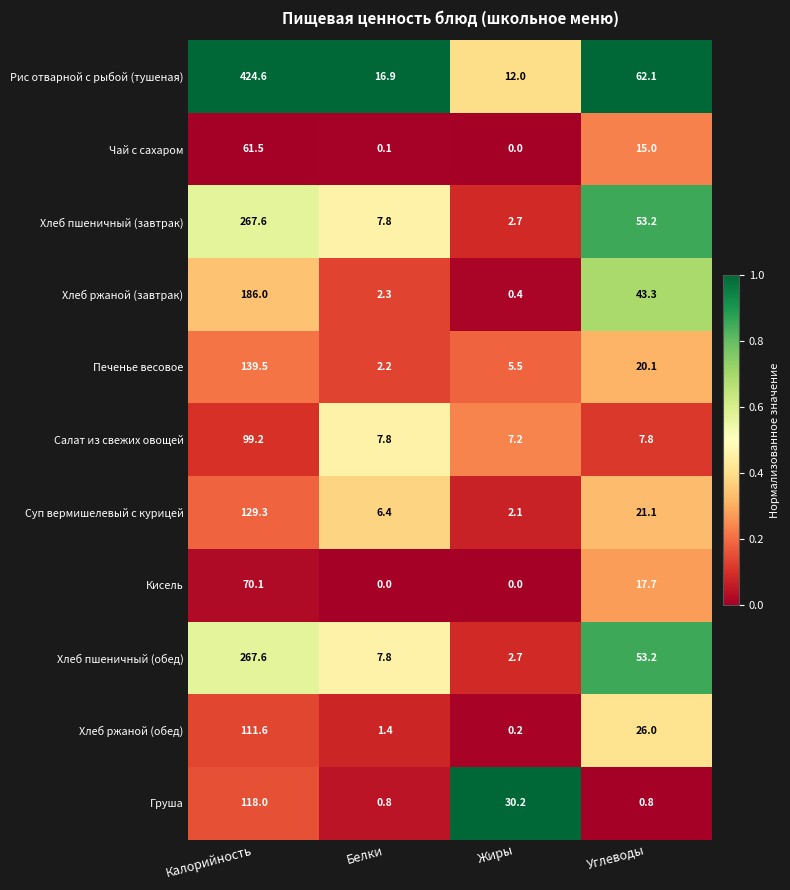

Which category has the highest value across all series?

Калорийность